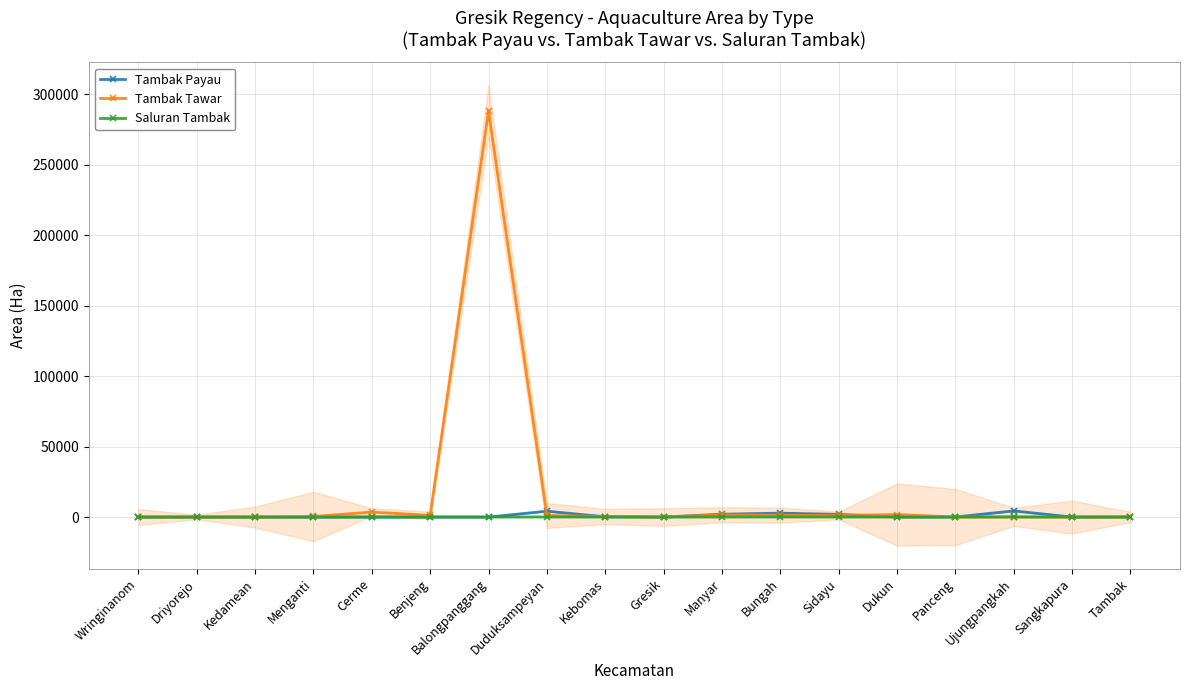

True or false: Tambak Payau has a value of 0.0 at Gresik.

True